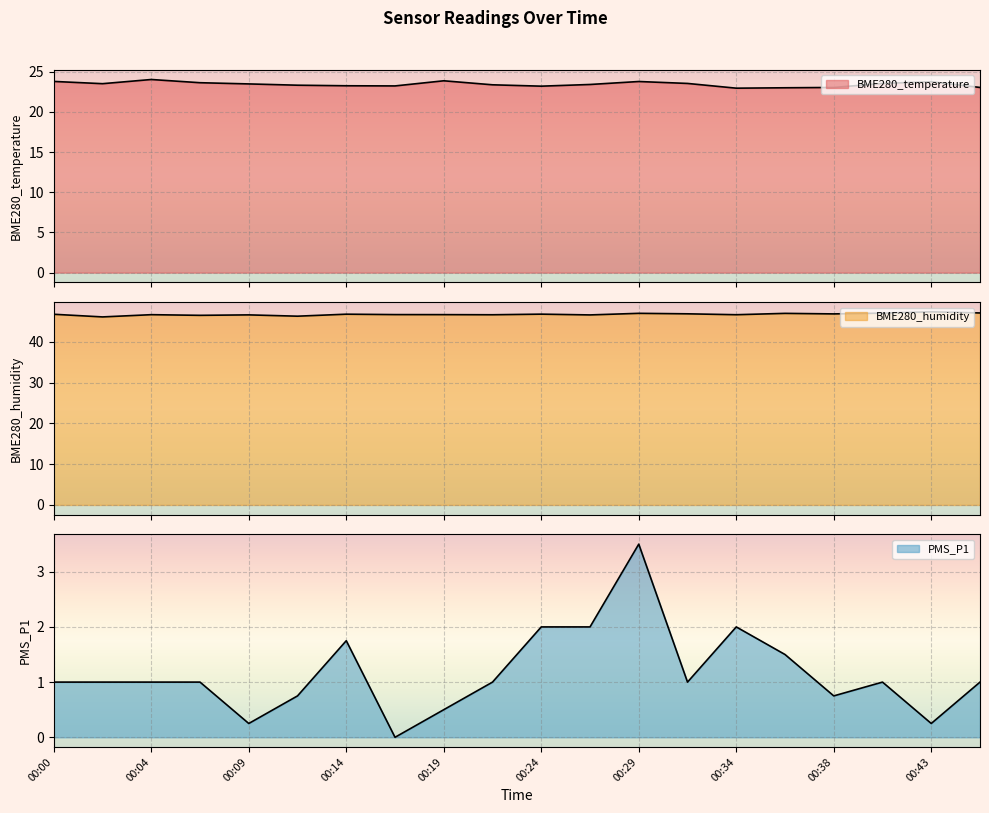

Which category has the highest value across all series?

00:43